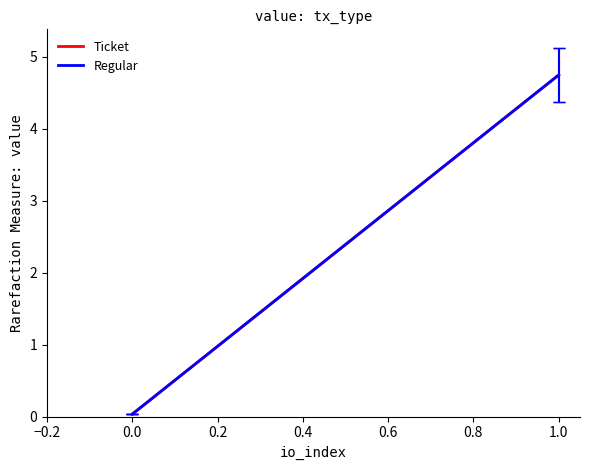

Which category has the highest value in the Regular series?

1